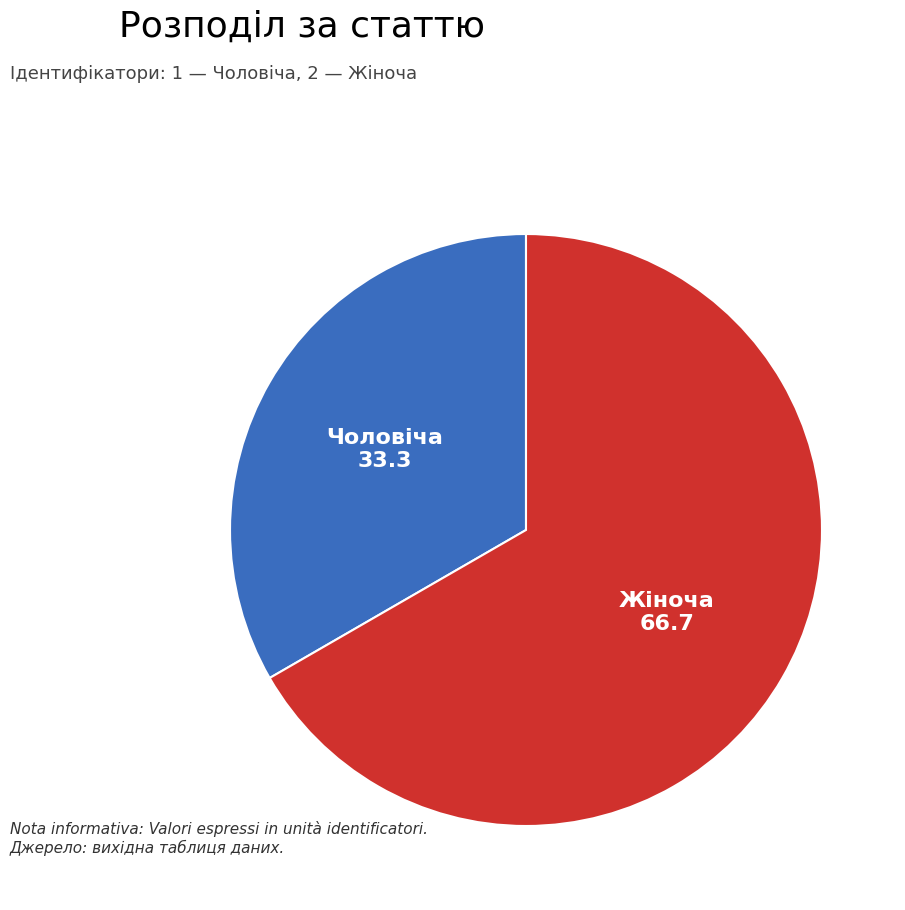

Which category accounts for the majority?

Жіноча